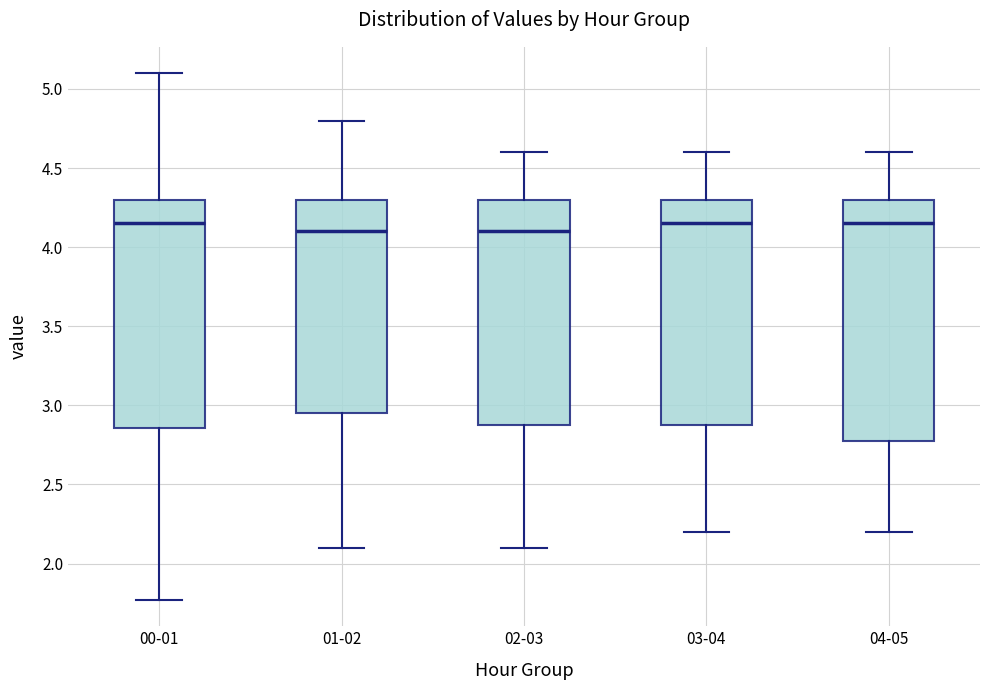

Reading left to right, transcribe this box plot: for each box, give where its median line is, the range the box spans, and where its two whiskers end, as read against the y-axis. The values are not printed on the chart, so give them approximately, as read against the axis.

00-01: median 4.15, box 2.85 to 4.30, whiskers 1.75 to 5.10
01-02: median 4.10, box 2.95 to 4.30, whiskers 2.10 to 4.80
02-03: median 4.10, box 2.90 to 4.30, whiskers 2.10 to 4.60
03-04: median 4.15, box 2.90 to 4.30, whiskers 2.20 to 4.60
04-05: median 4.15, box 2.80 to 4.30, whiskers 2.20 to 4.60